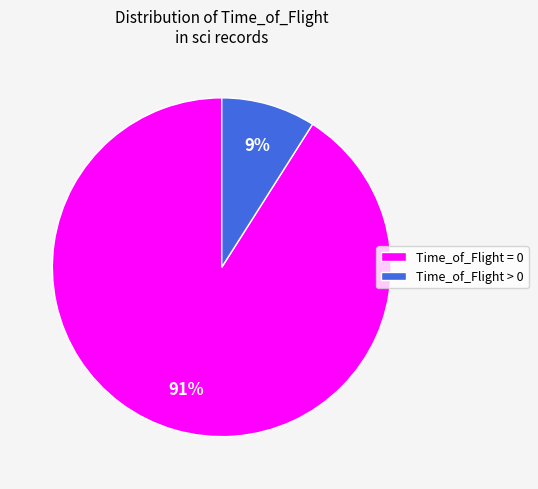

How many segments does this pie chart have?

2